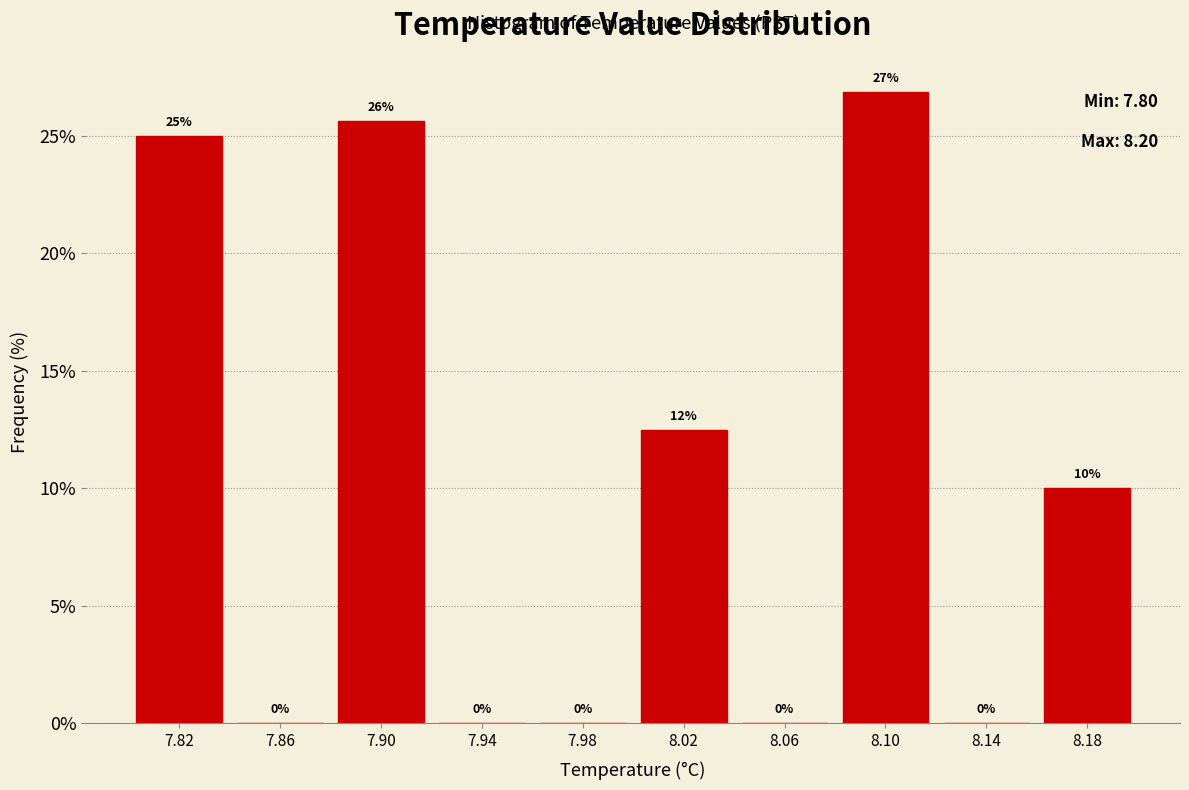

Over which range of the x-axis is the bar tallest?

8.08 to 8.12